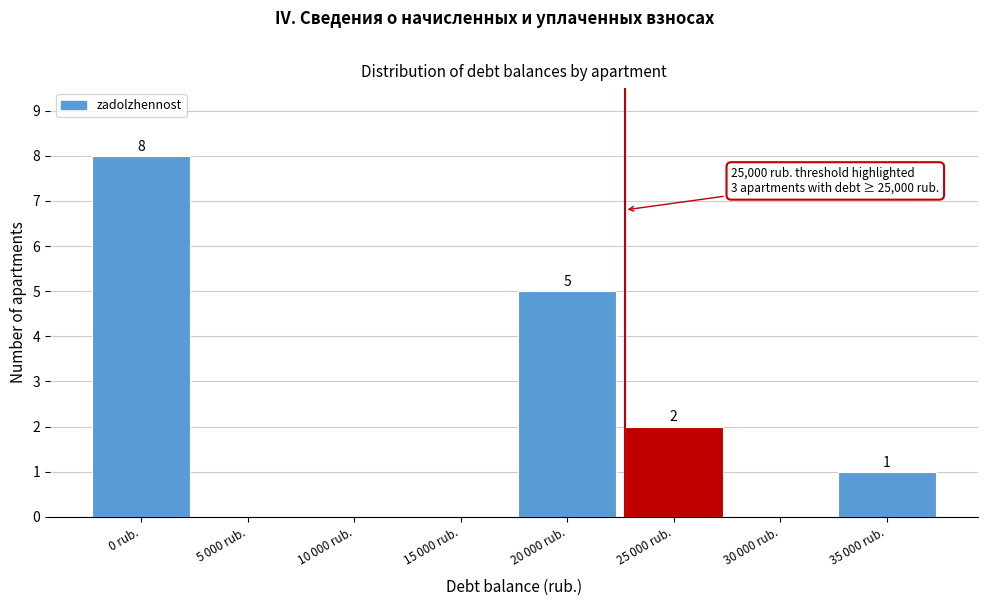

Is it true that the value at 0 rub. is 8?

True